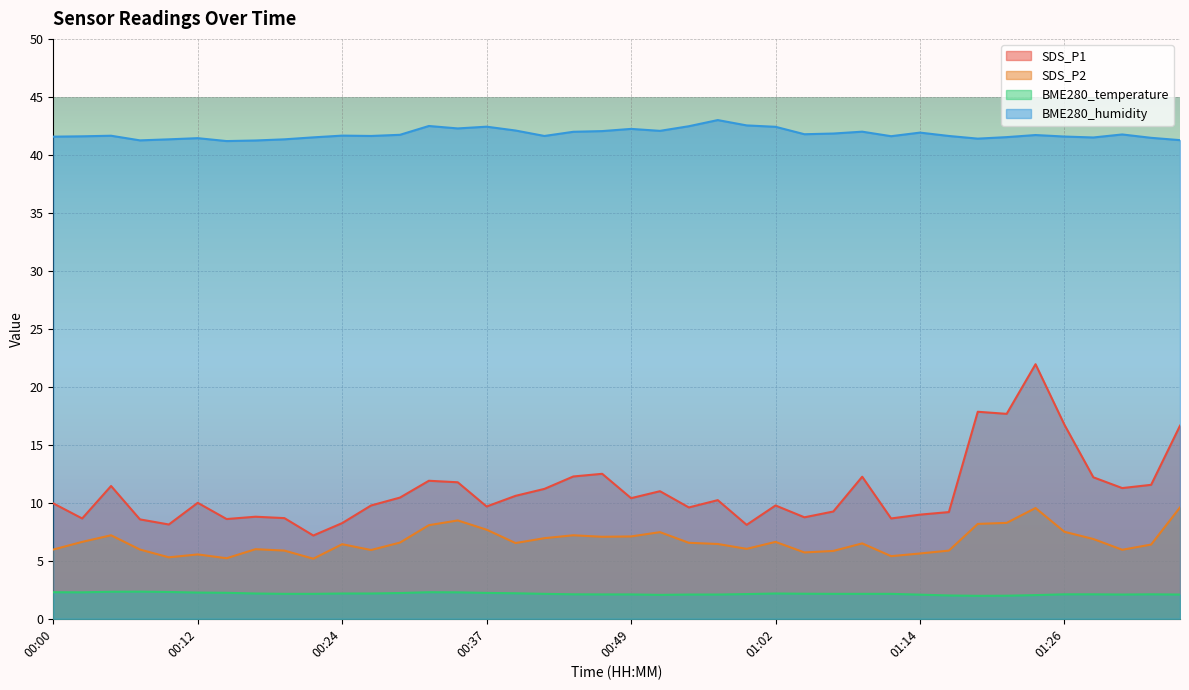

Is it true that SDS_P2 equals 11.5 at 00:02?

False